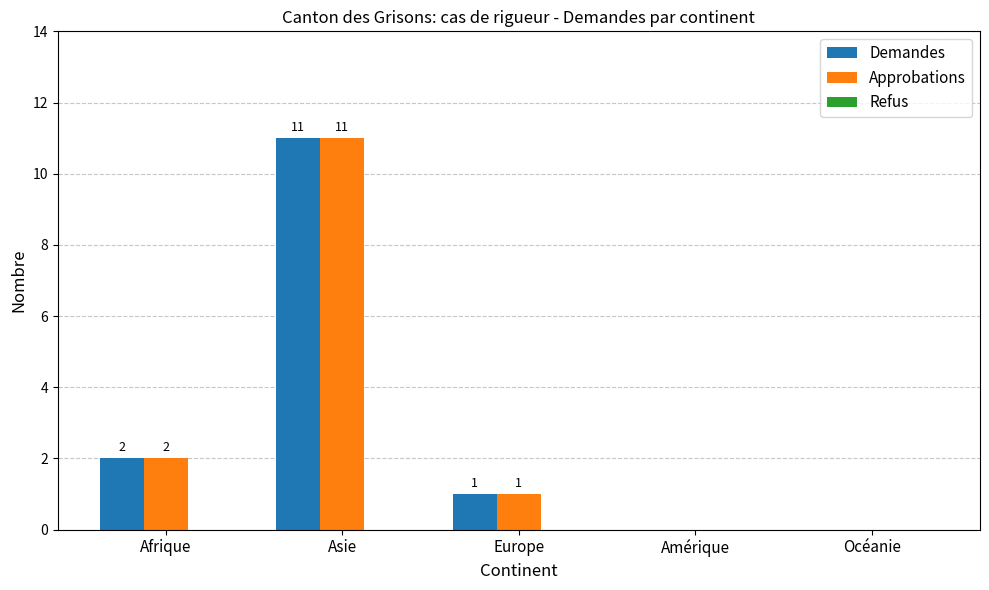

True or false: Approbations has a value of 7 at Asie.

False